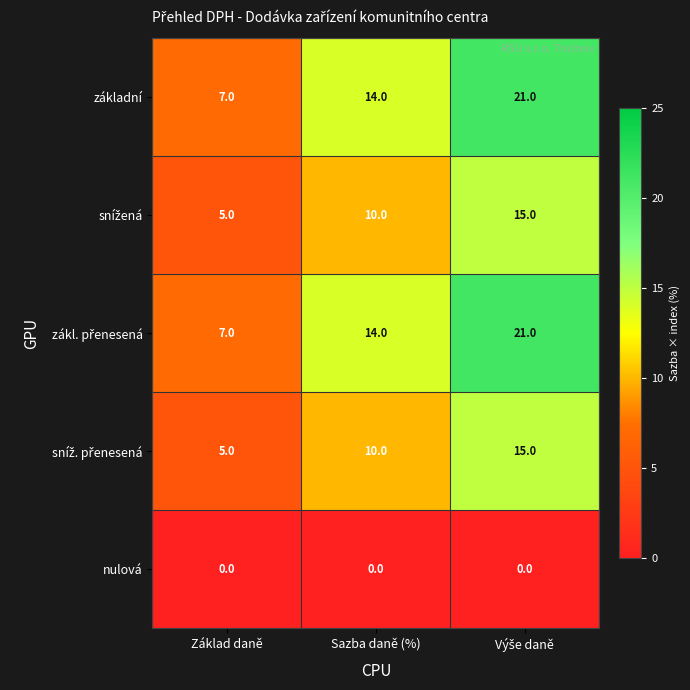

What is the maximum value shown in the chart?

21